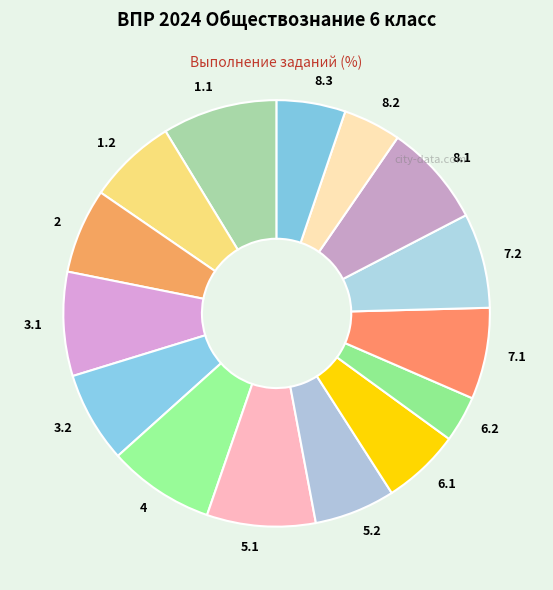

True or false: 1.2 accounts for 1% of the total.

False